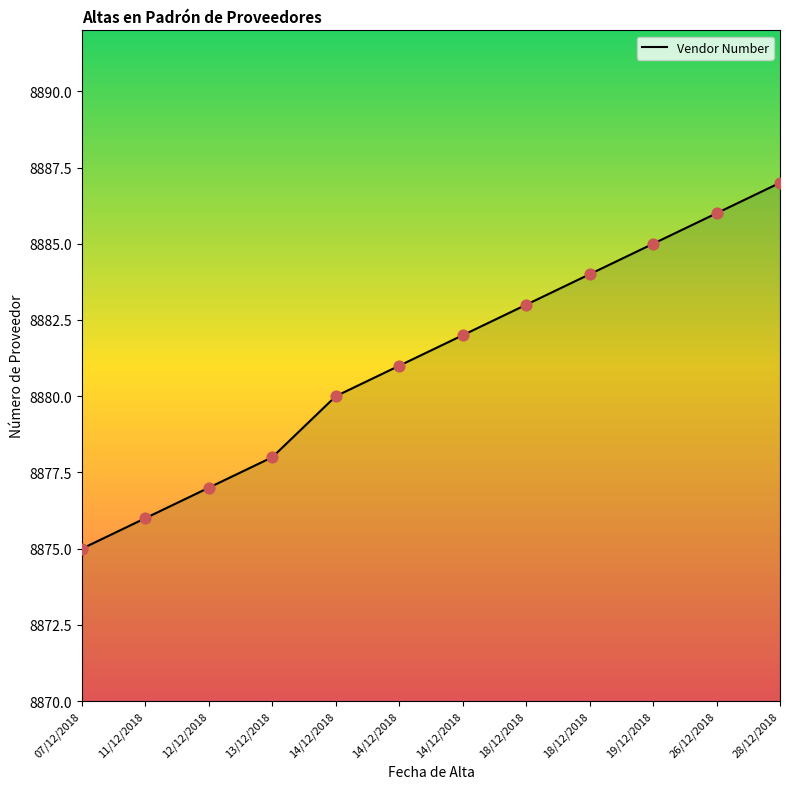

Between 11/12/2018 and 14/12/2018, which is larger?

14/12/2018